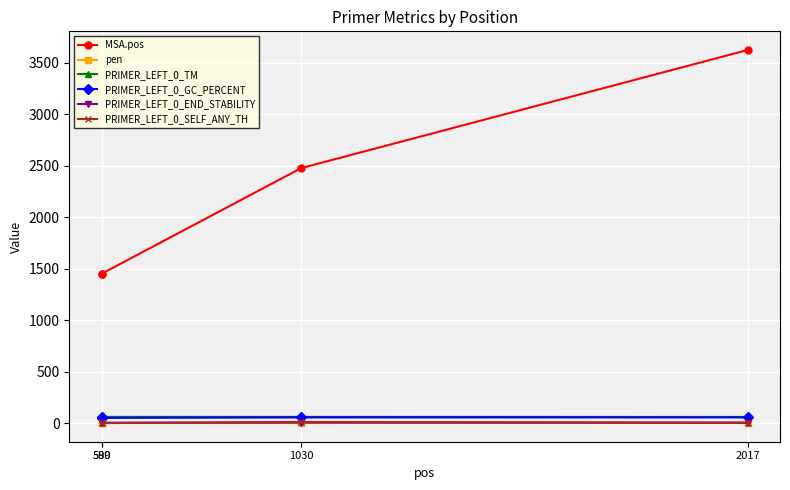

What is the difference between the highest and lowest values at 589?

1452.0